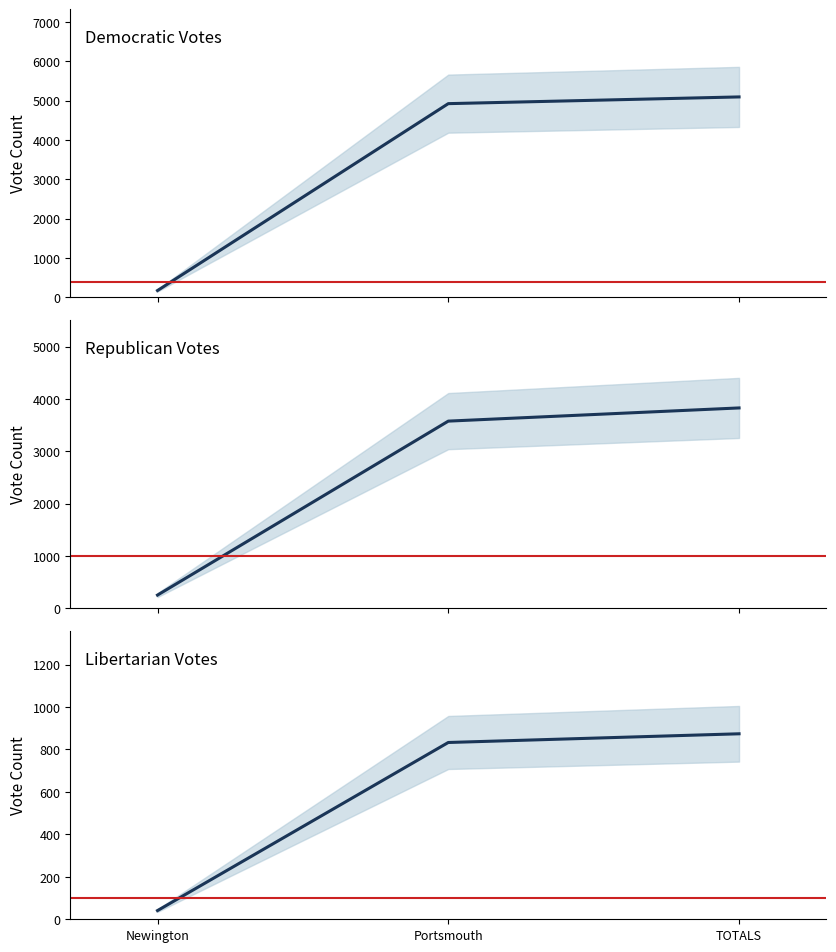

Reading left to right, transcribe all the data shown in this chart.

Democratic: 171	4926	5097
Republican: 252	3577	3829
Libertarian: 41	833	874